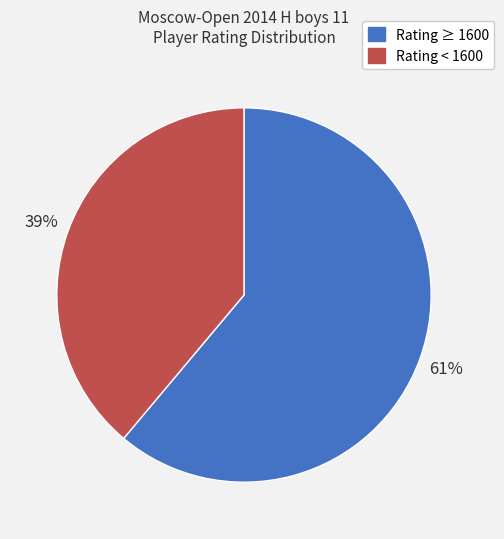

Is there a majority slice in this chart?

Yes